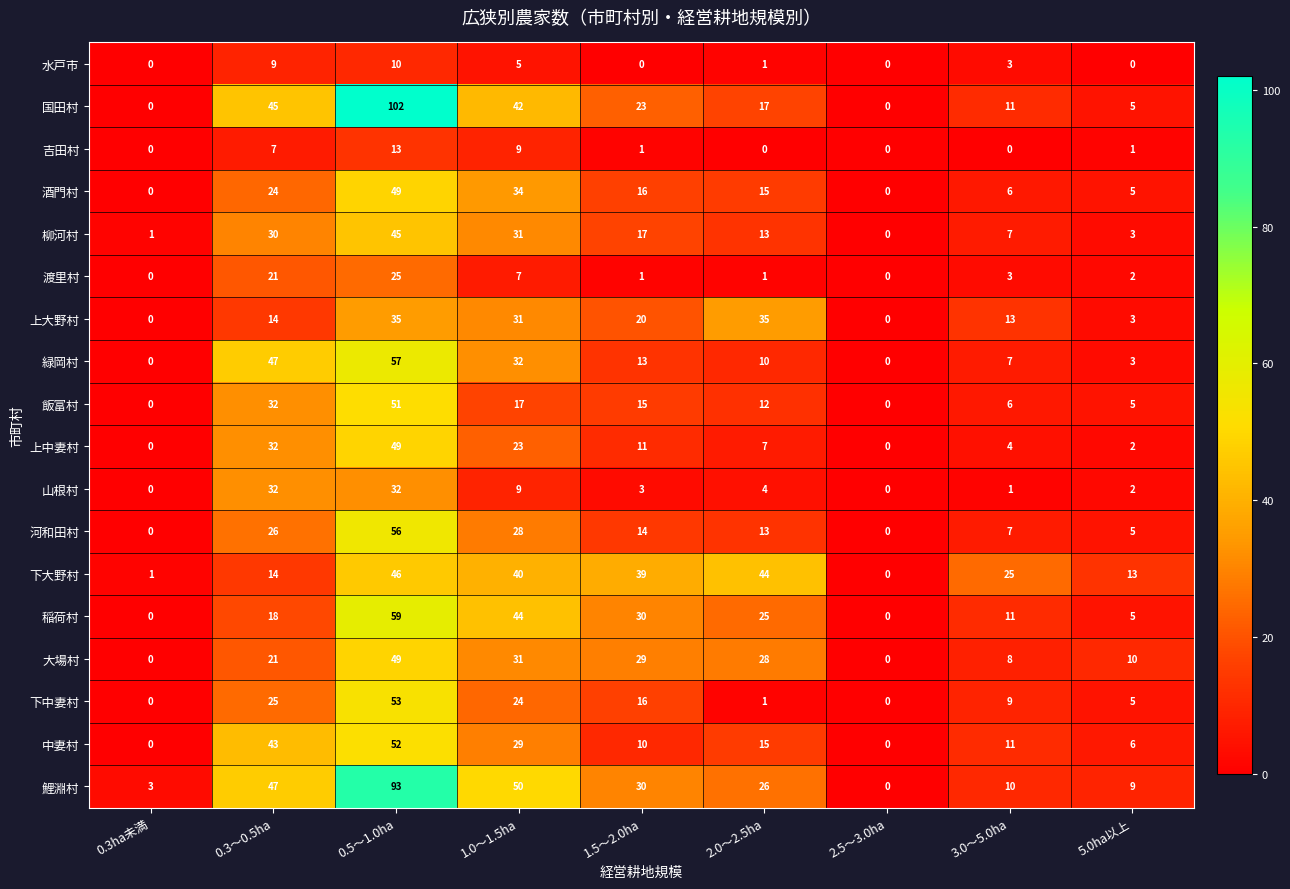

Which series changed the most between 1.0～1.5ha and 2.5～3.0ha?

鯉淵村